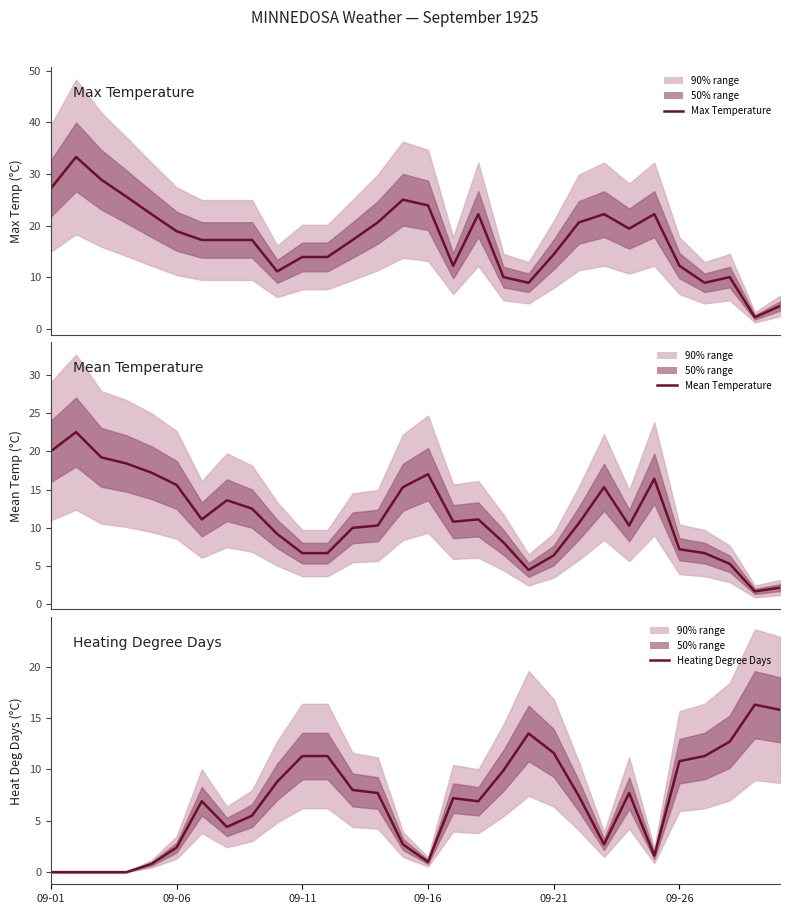

How many intersections are there between Max Temperature and Heating Degree Days?

3